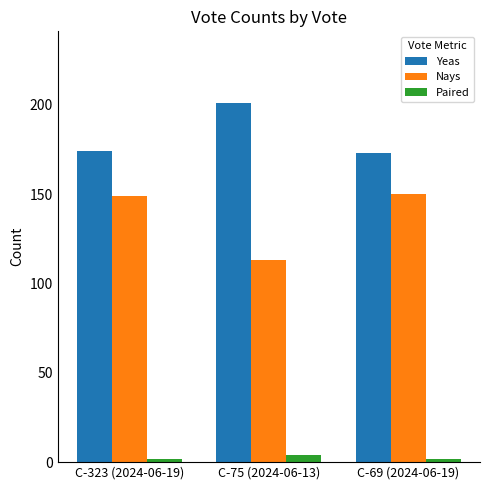

What are all the series names shown in the legend?

Yeas, Nays, Paired